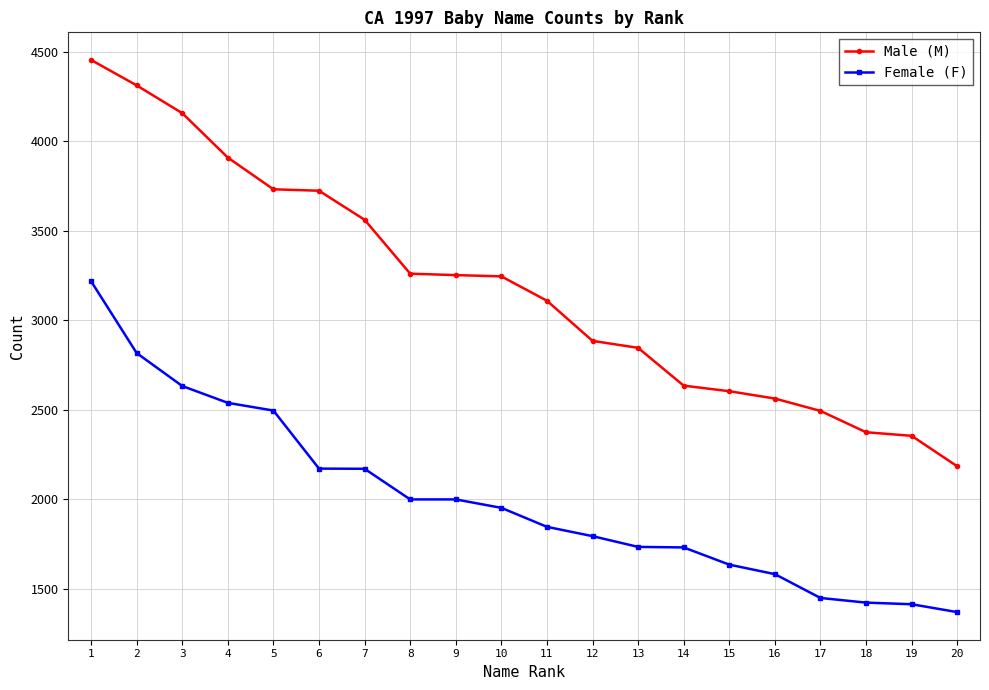

Is this an area chart (filled region under the line)?

No